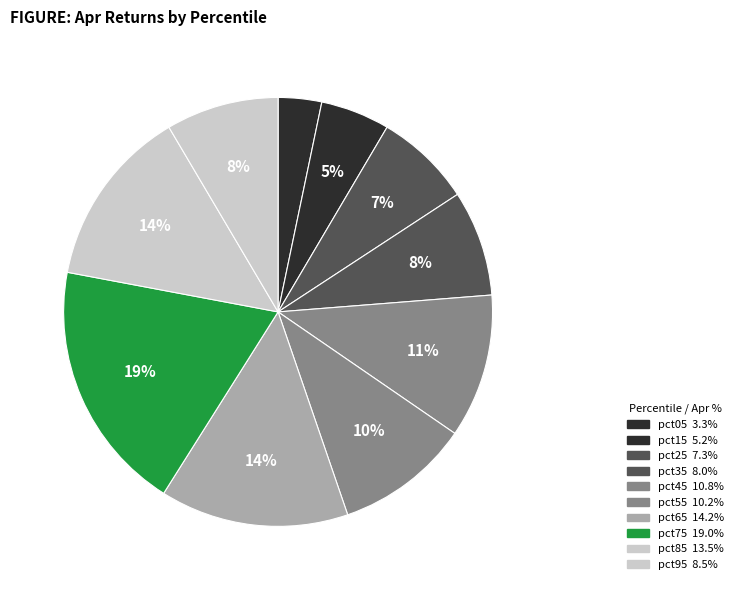

Is there any slice that represents more than half of the pie?

No